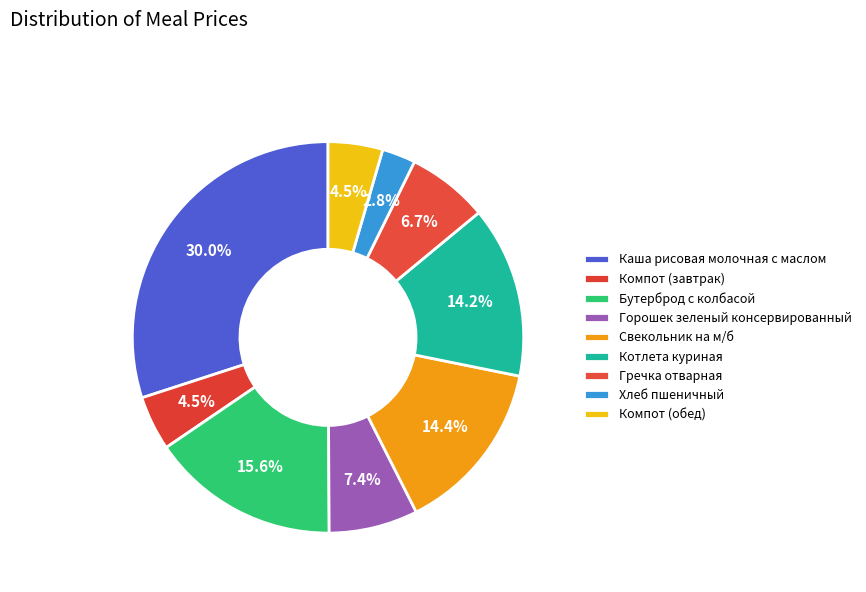

Is there a majority slice in this chart?

No